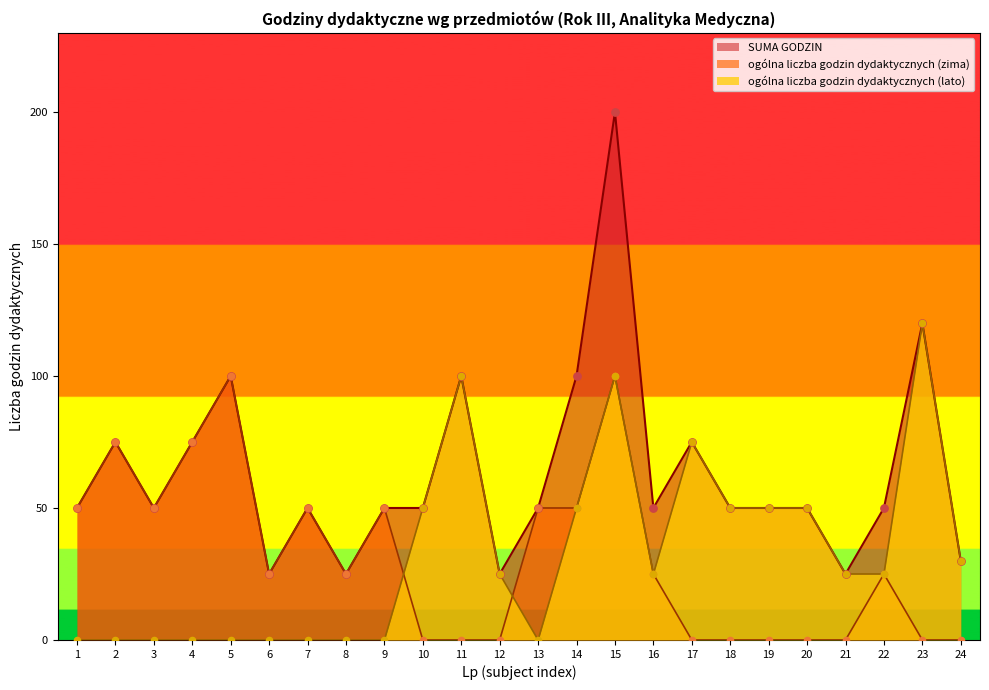

Which series has the largest Y range (max minus min)?

SUMA GODZIN